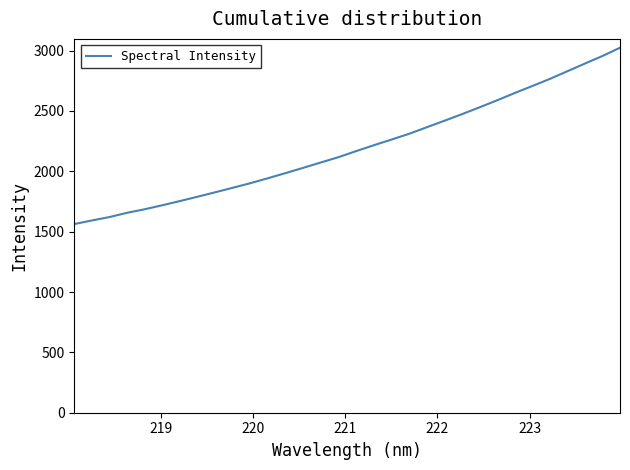

How many categories are shown in the chart?

32